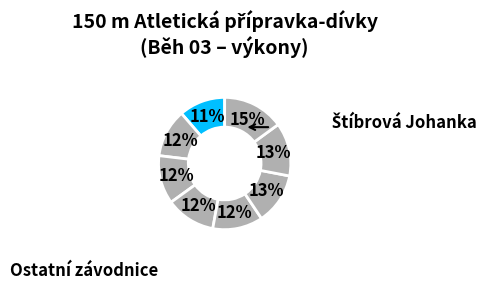

How many segments does this pie chart have?

8